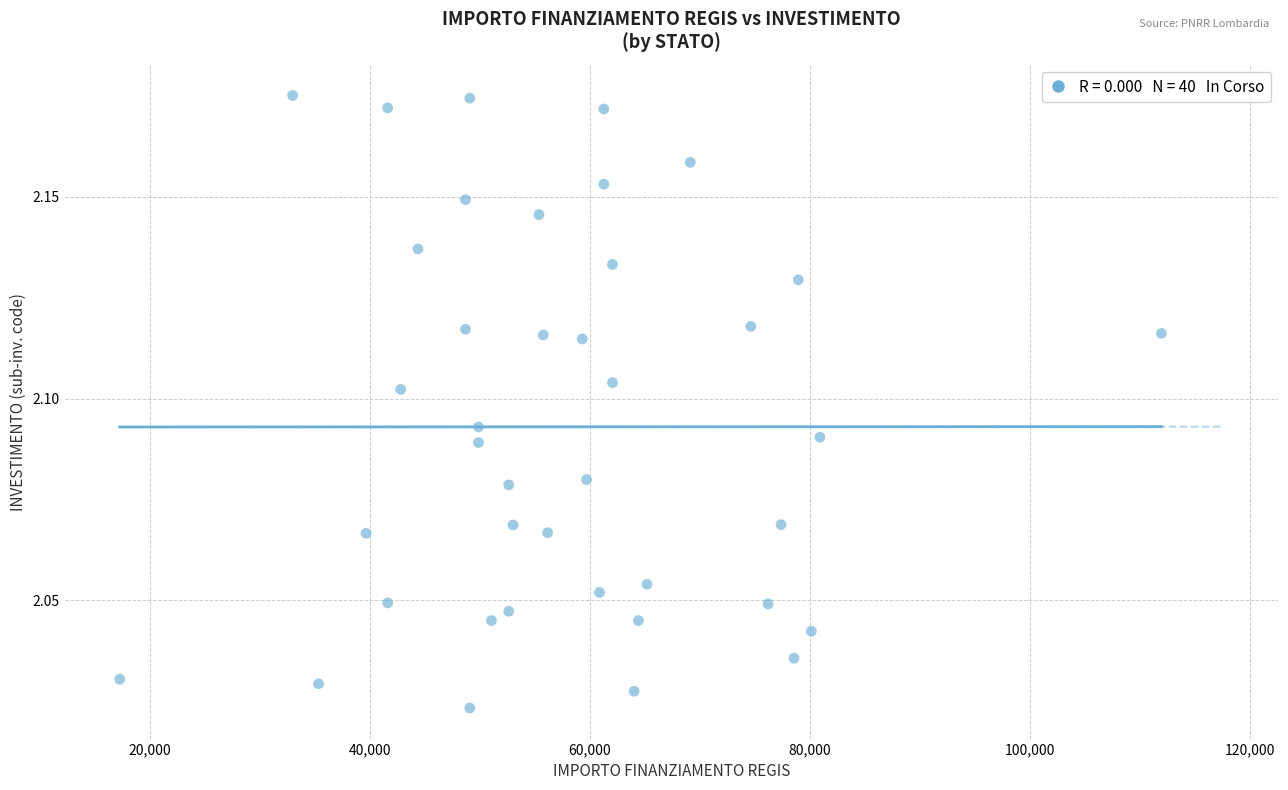

What is the range of X values (max minus min)?

94665.7